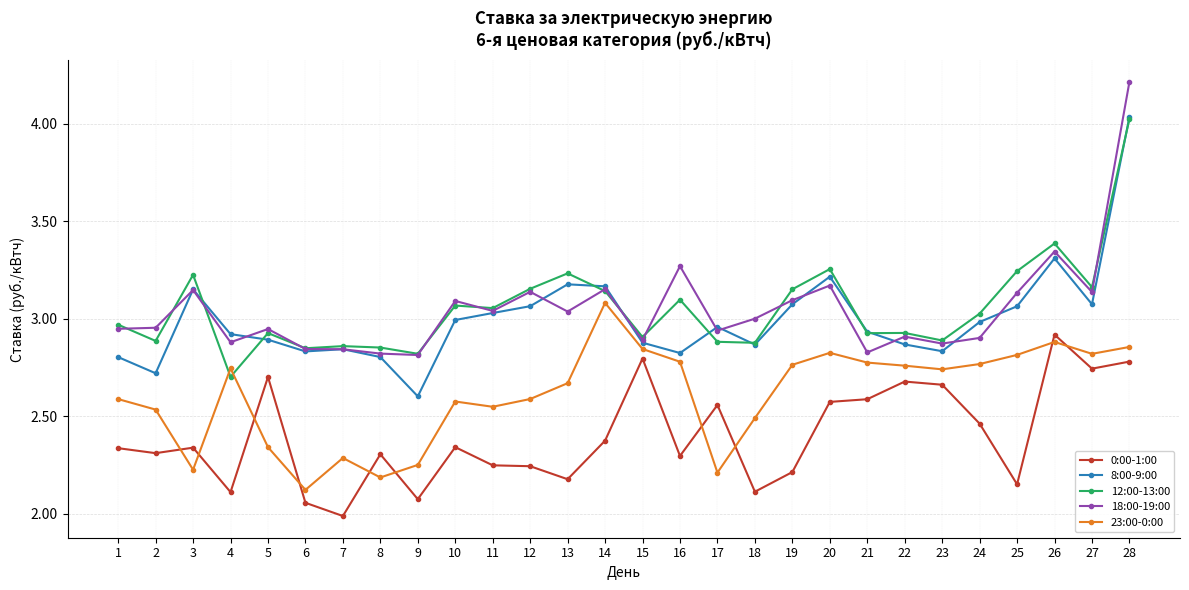

At which category does 8:00-9:00 reach its first local peak?

3